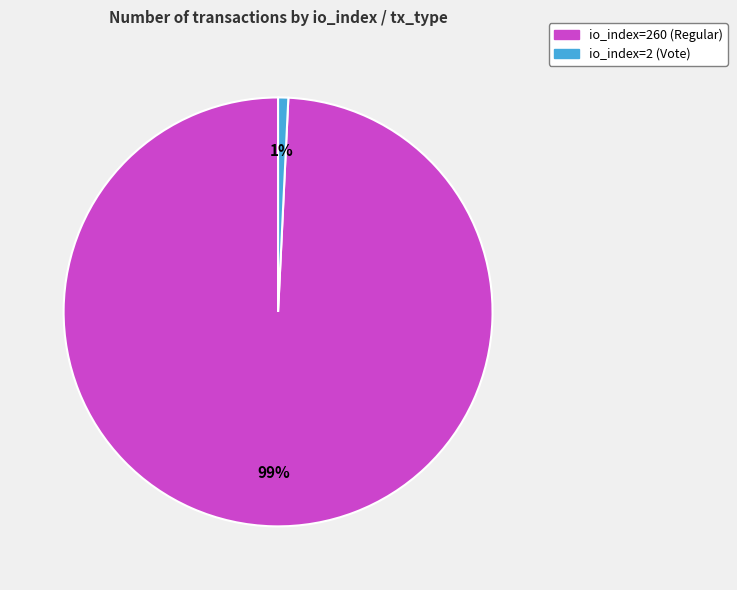

To the nearest percent, what portion does io_index=2 (Vote) represent?

1%